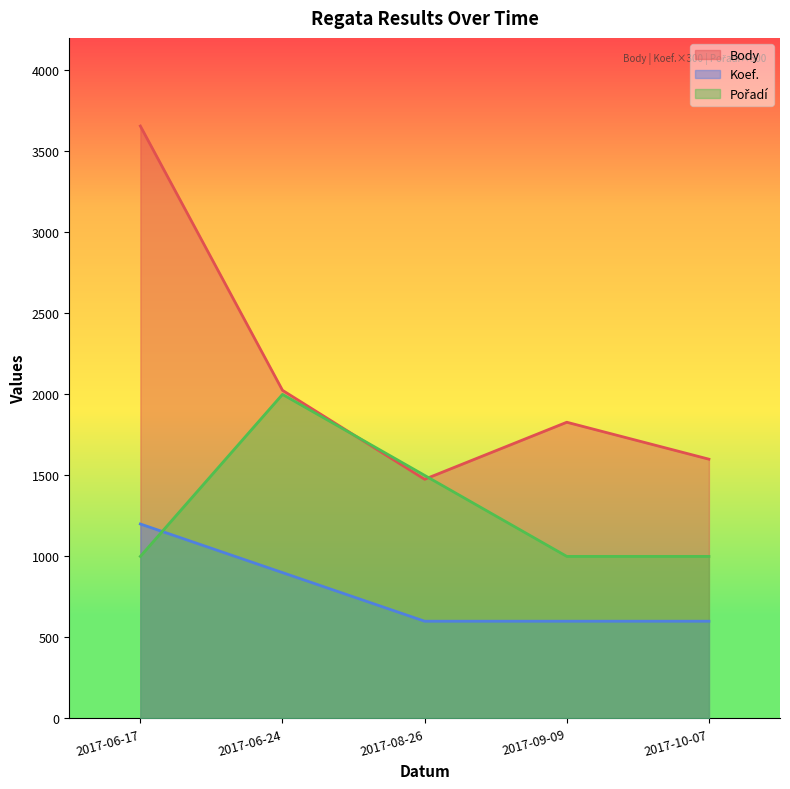

What is the total value across all series at 2017-06-17?

5856